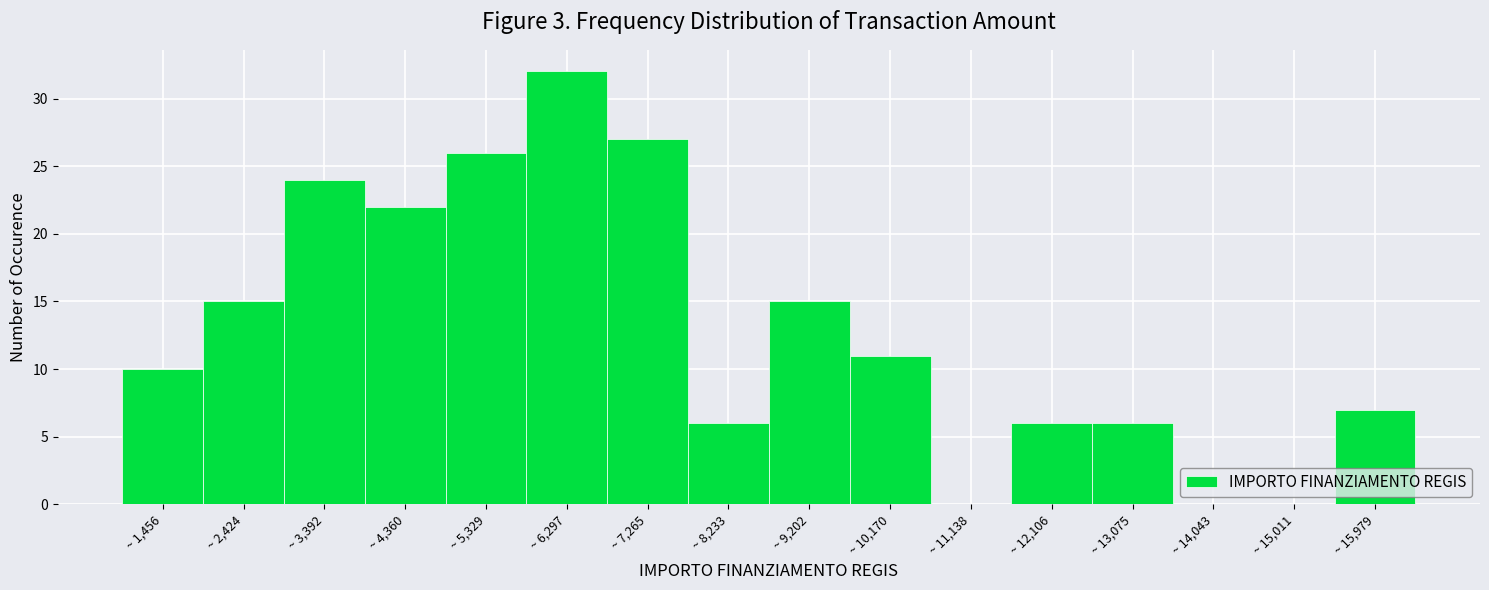

Reading left to right, list every bar in this chart as the range it spans on the x-axis followed by its height. Neither the bar edges nor the heights are printed on the chart, so give them approximately, as read against the axes.

1000 to 1900: 10
1900 to 2900: 15
2900 to 3900: 24
3900 to 4800: 22
4800 to 5800: 26
5800 to 6800: 32
6800 to 7700: 27
7700 to 8700: 6
8700 to 9700: 15
9700 to 10700: 11
10700 to 11600: 0
11600 to 12600: 6
12600 to 13600: 6
13600 to 14500: 0
14500 to 15500: 0
15500 to 16500: 7